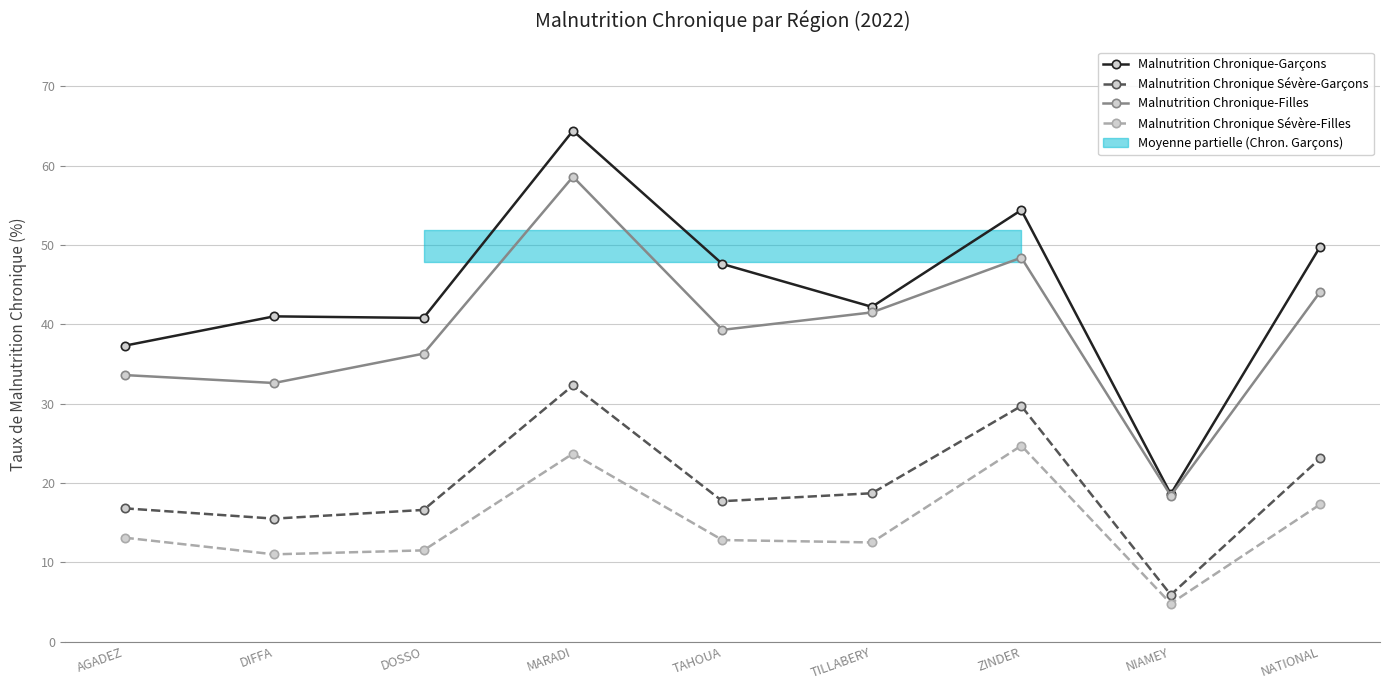

What position from the right is AGADEZ?

9